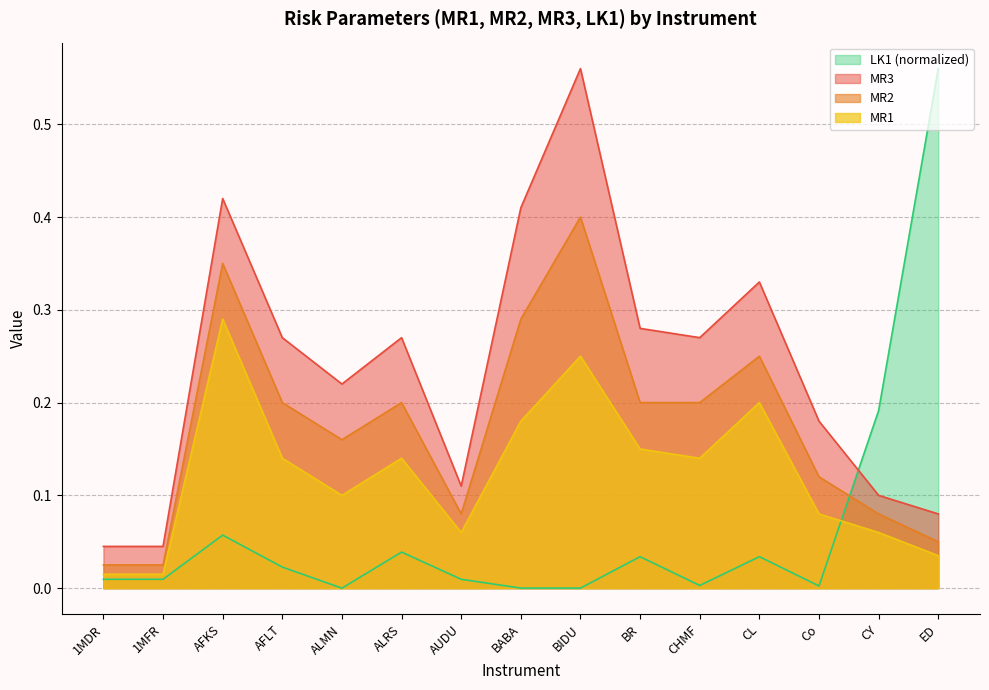

What is the difference between the maximum and minimum values in the MR1 series?

0.3